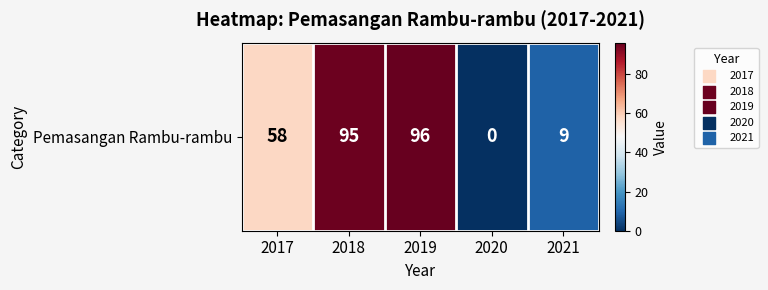

Rank the categories by value from lowest to highest.

2020, 2021, 2017, 2018, 2019